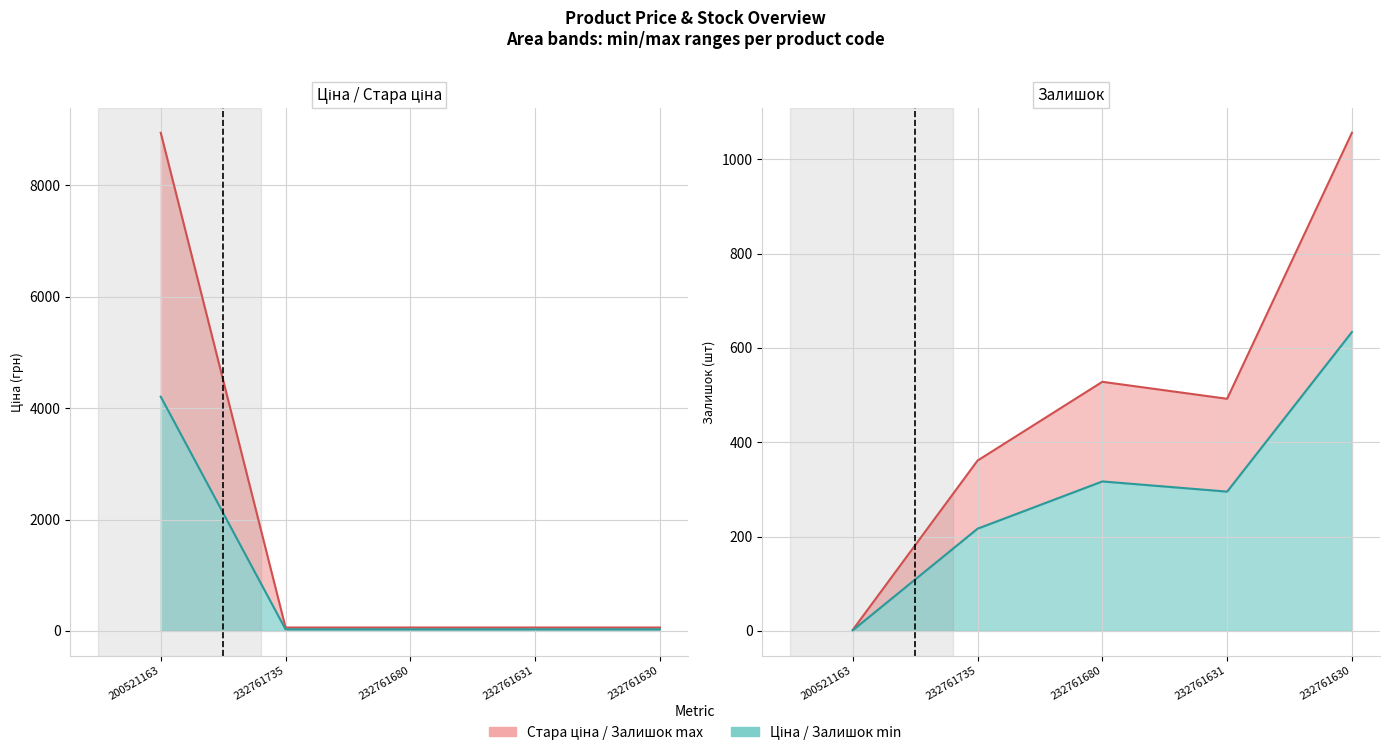

What is the minimum value shown in the chart?

2.0